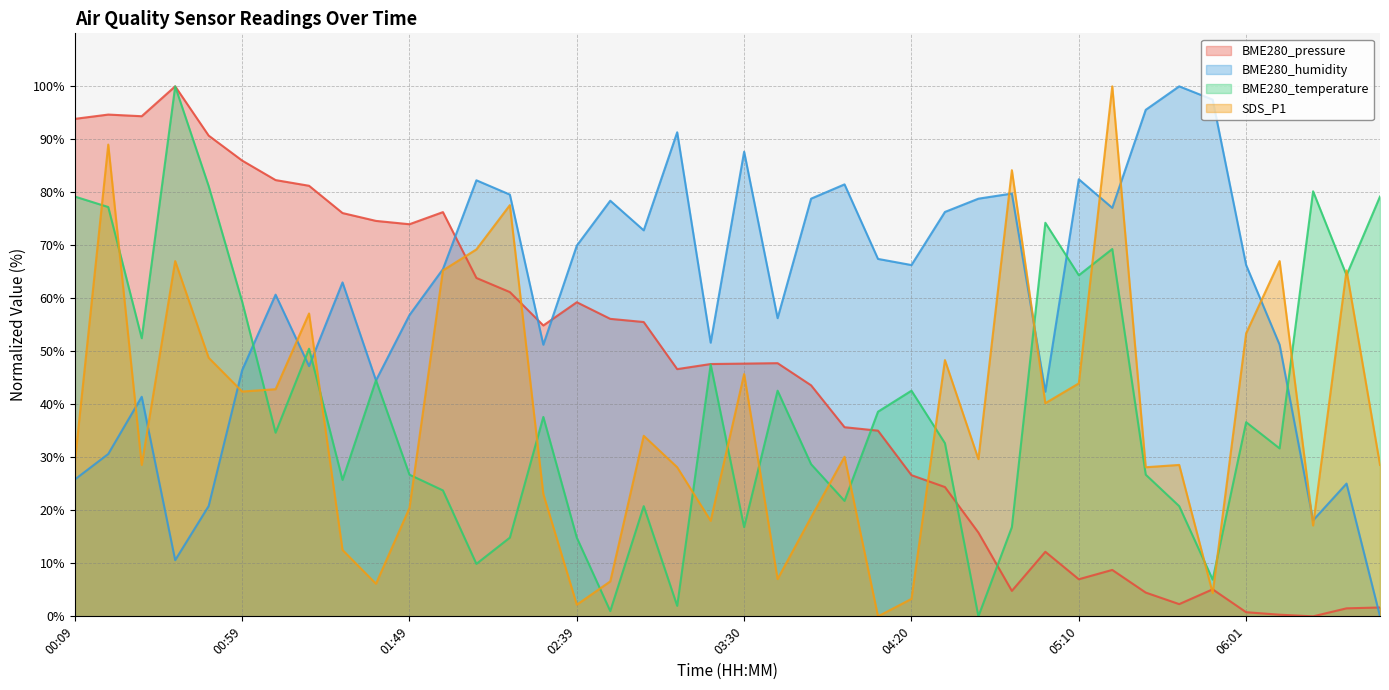

Reading left to right, extract all data points from this chart.

BME280_pressure: 93.9	94.7	94.4	100.0	90.7	86.0	82.3	81.2	76.1	74.6	74.0	76.3	63.8	61.2	54.9	59.3	56.1	55.5	46.6	47.6	47.7	47.8	43.6	35.7	35.0	26.6	24.4	15.8	4.8	12.2	7.0	8.8	4.5	2.3	5.1	0.8	0.3	0.0	1.5	1.7
BME280_humidity: 25.8	30.6	41.4	10.6	20.8	46.4	60.7	47.2	63.0	44.5	56.8	65.5	82.3	79.6	51.3	69.9	78.4	72.8	91.3	51.6	87.7	56.3	78.8	81.5	67.4	66.3	76.3	78.8	79.8	42.4	82.5	77.1	95.6	100.0	97.5	66.3	51.3	18.1	25.0	0.0
BME280_temperature: 79.2	77.2	52.5	100.0	81.2	59.4	34.7	50.5	25.7	44.6	26.7	23.8	9.9	14.9	37.6	14.9	1.0	20.8	2.0	47.5	16.8	42.6	28.7	21.8	38.6	42.6	32.7	0.0	16.8	74.3	64.4	69.3	26.7	20.8	6.9	36.6	31.7	80.2	64.4	79.2
SDS_P1: 29.0	89.0	28.6	67.0	48.8	42.4	42.9	57.1	12.5	6.2	20.4	65.3	69.2	77.6	23.1	2.2	6.6	34.1	28.1	18.0	45.7	7.0	18.7	30.1	0.0	3.3	48.4	29.7	84.2	40.2	44.0	100.0	28.1	28.6	4.4	53.4	67.0	17.1	65.3	28.6